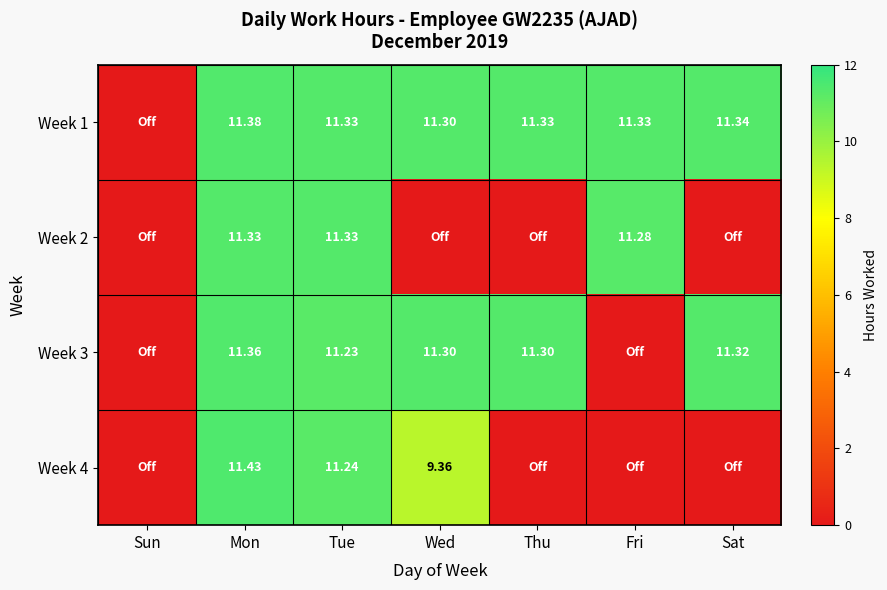

How many positive values does the Week 1 series have?

6